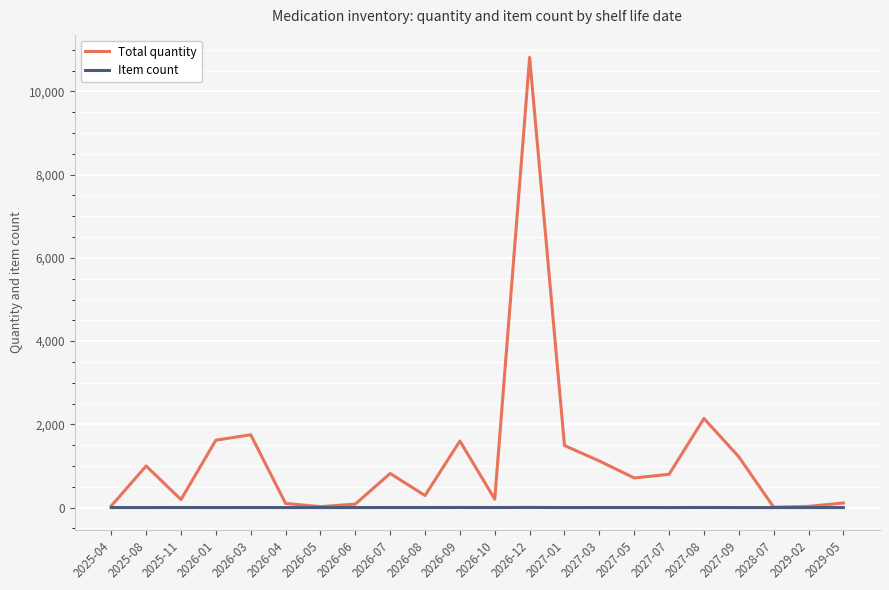

What is the approximate value of Total quantity at 2025-11?

193